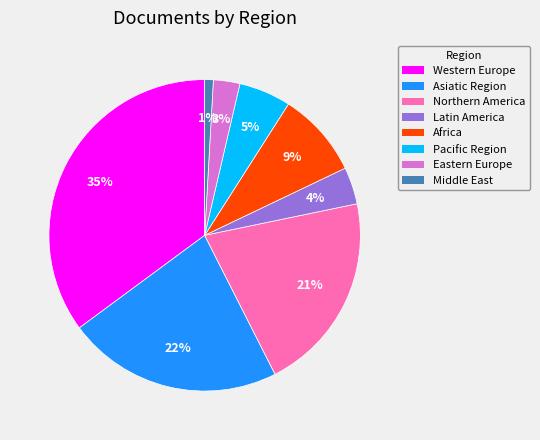

Is there any slice that represents more than half of the pie?

No